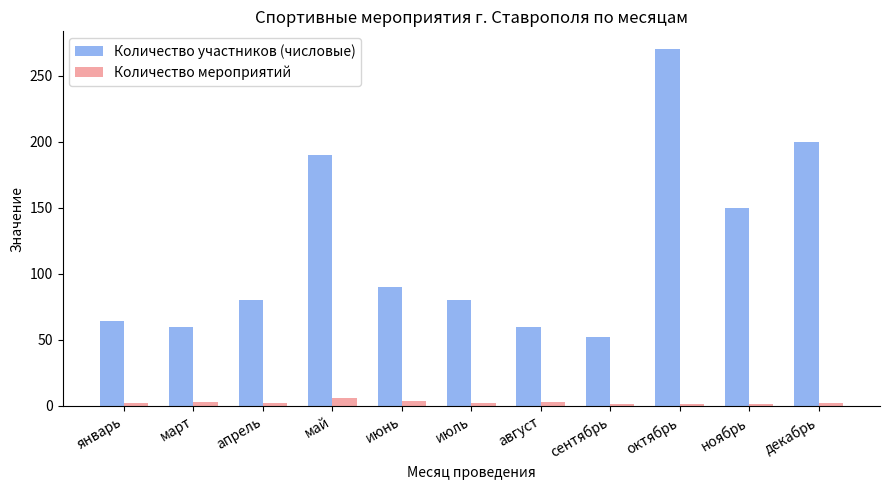

How many data points does each series have?

11